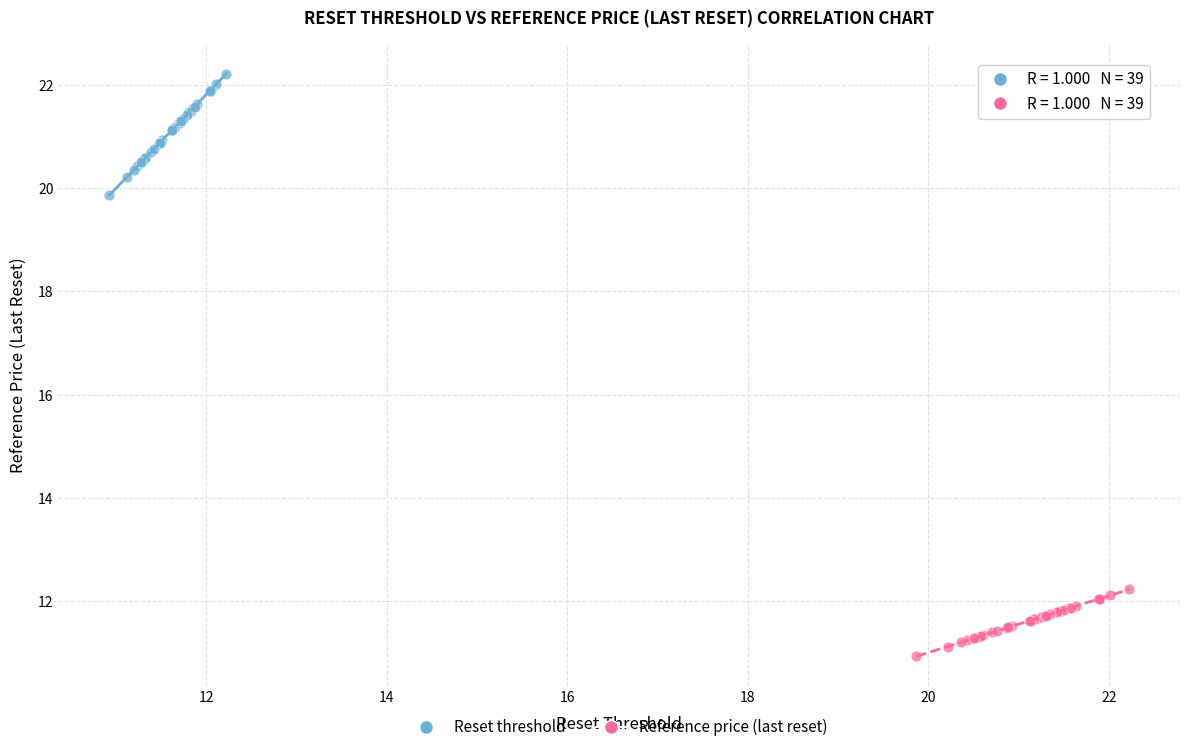

What are all the series names shown in the legend?

Reset threshold, Reference price (last reset)